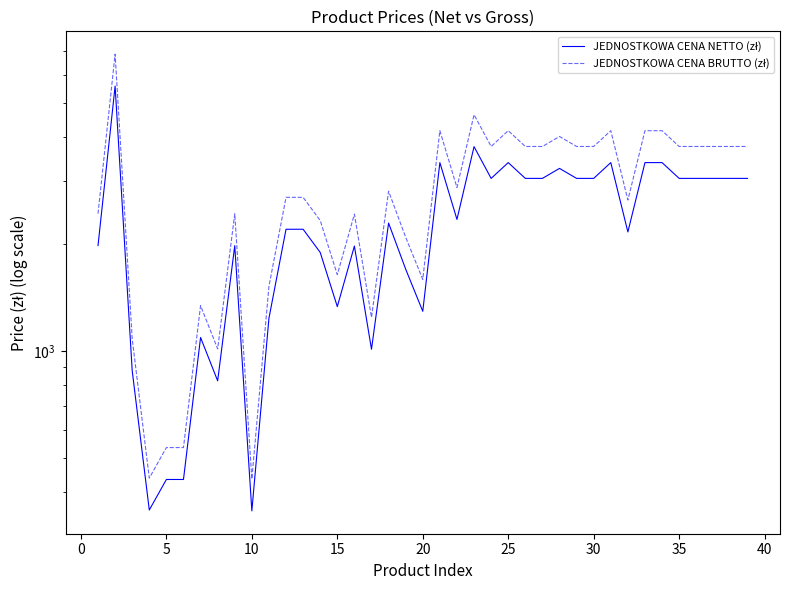

What is the value of the JEDNOSTKOWA CENA NETTO (zł) point at the 22nd from the left?

2345.0